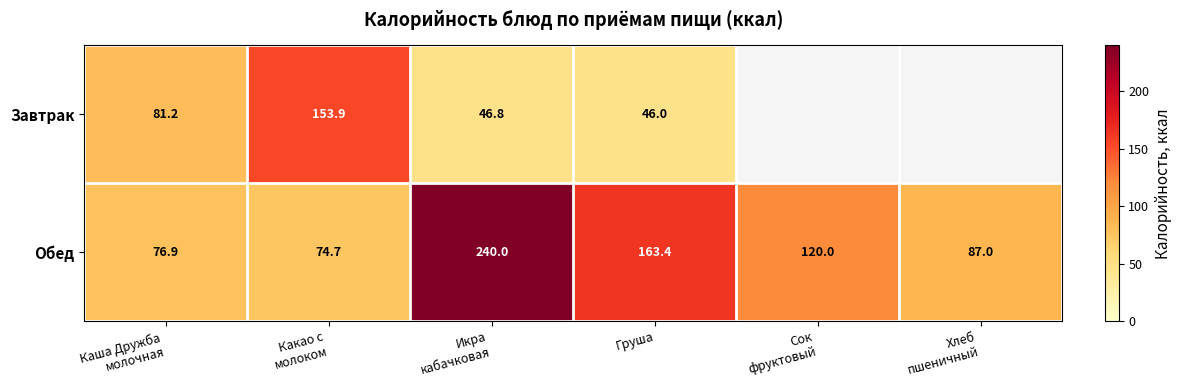

What is the minimum value for Обед?

74.7